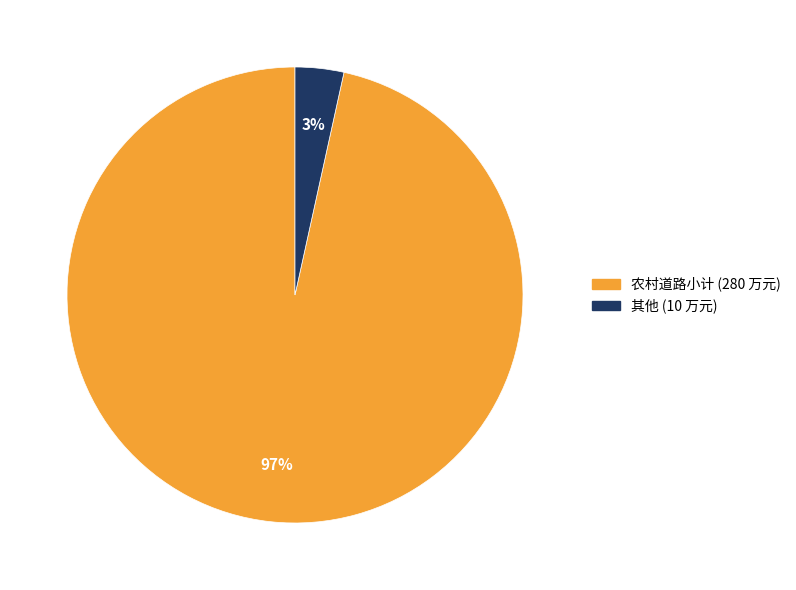

Is there any slice that represents more than half of the pie?

Yes